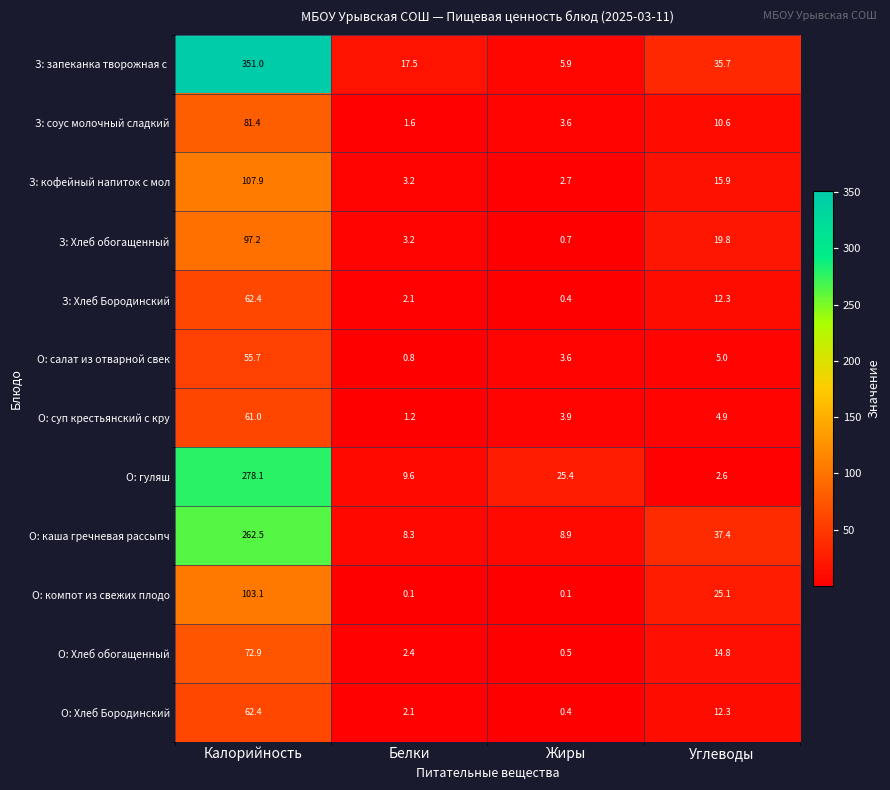

At which category is the sum across all series the highest?

Калорийность